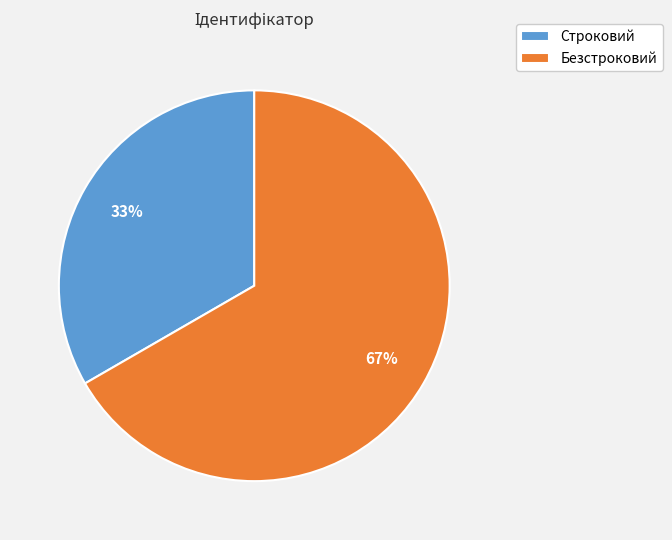

How many segments does this pie chart have?

2